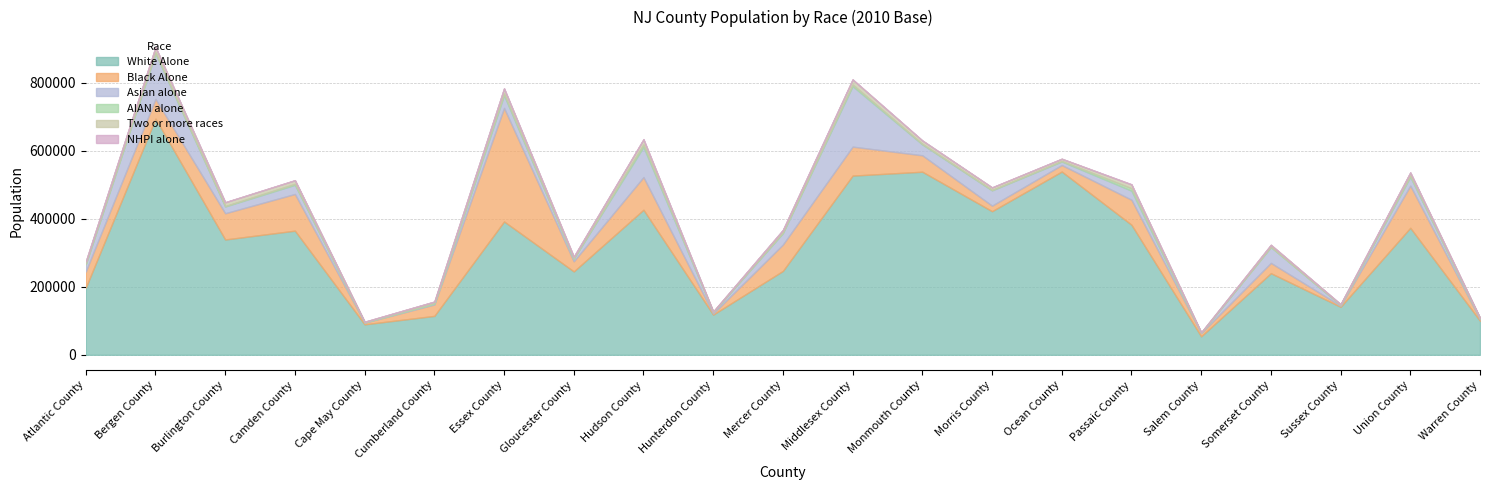

How many lines are shown in the chart?

6